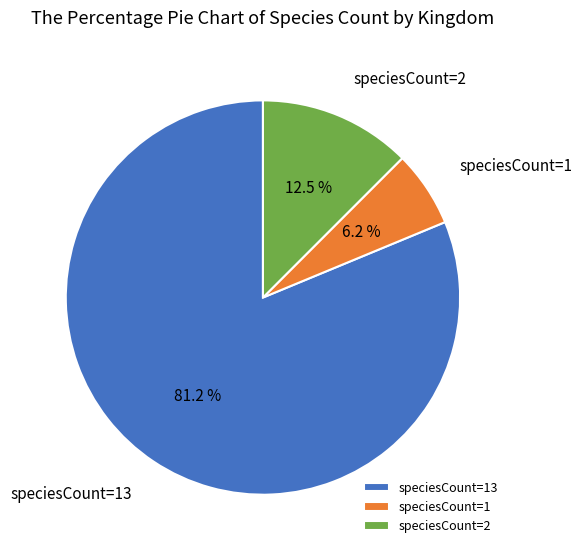

Which category has the biggest portion of the pie?

speciesCount=13